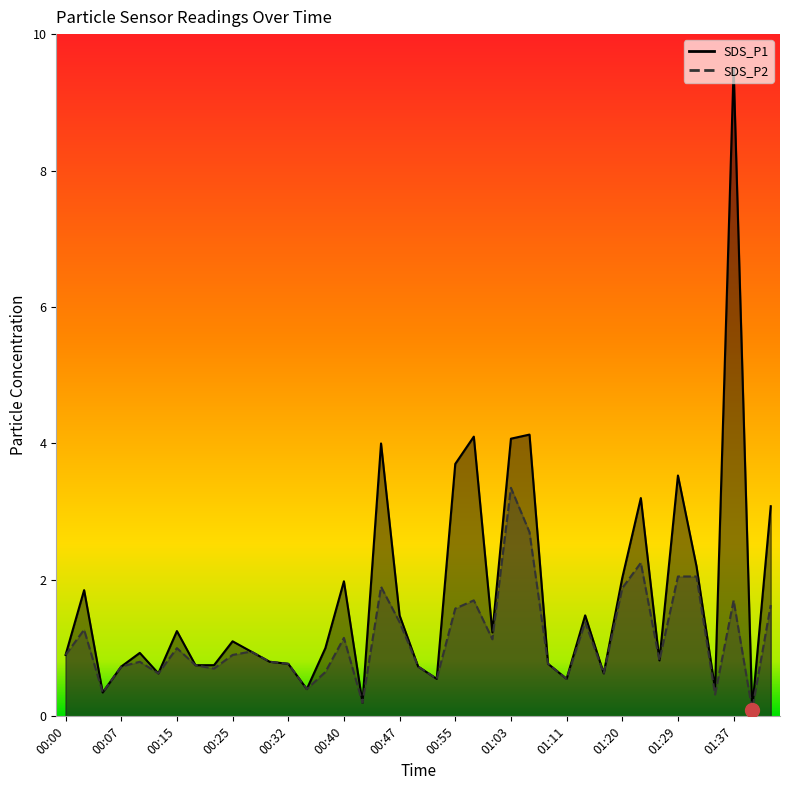

True or false: SDS_P2 has more than 0 points higher than both neighbors.

True